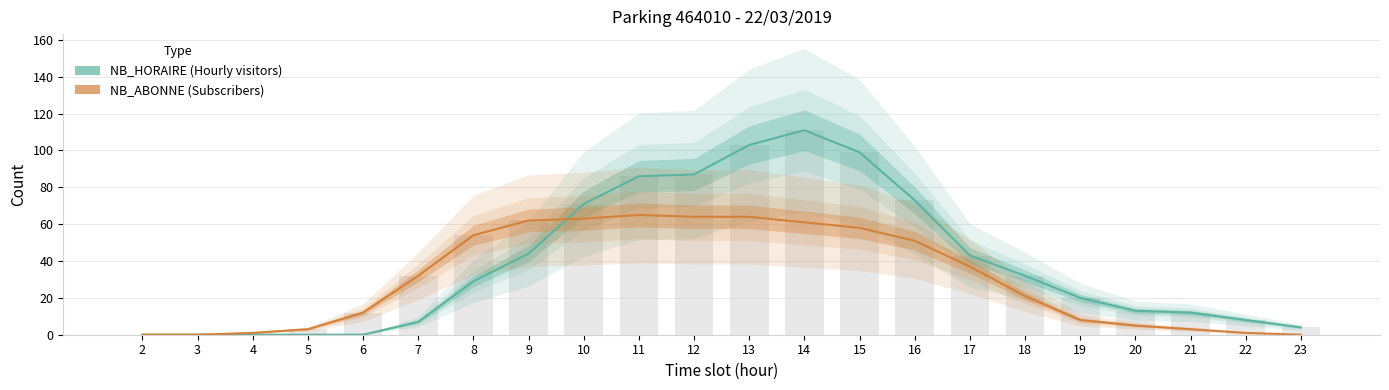

How many values in the NB_HORAIRE series are below 29?

11